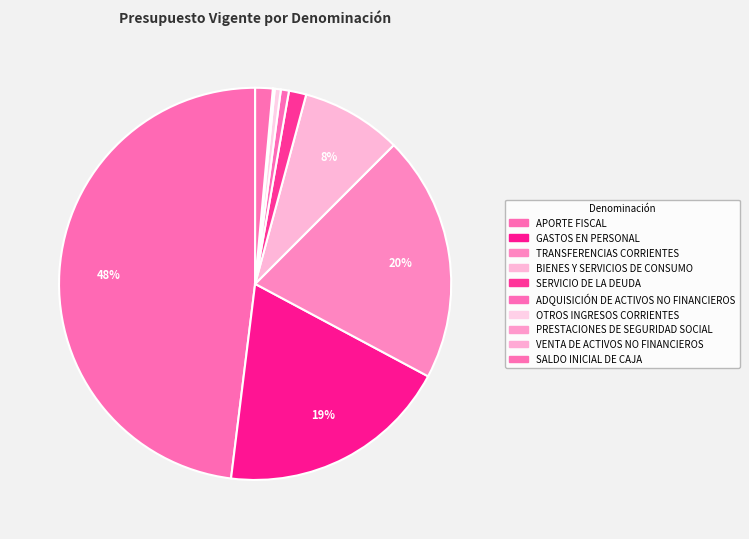

What is the smallest slice in the pie chart?

SALDO INICIAL DE CAJA